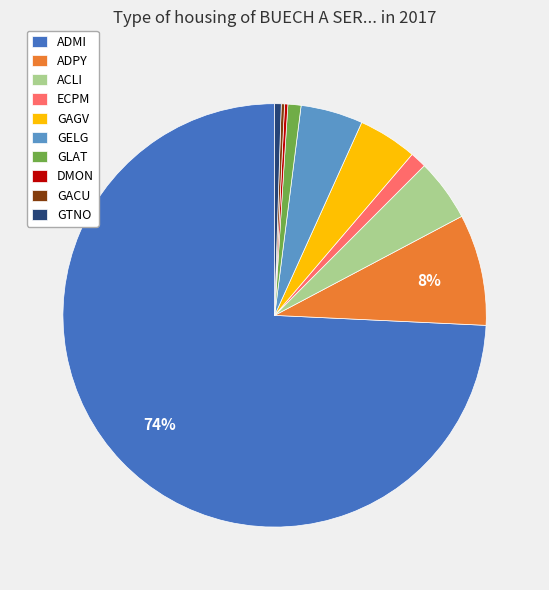

What is the largest slice in the pie chart?

ADMI